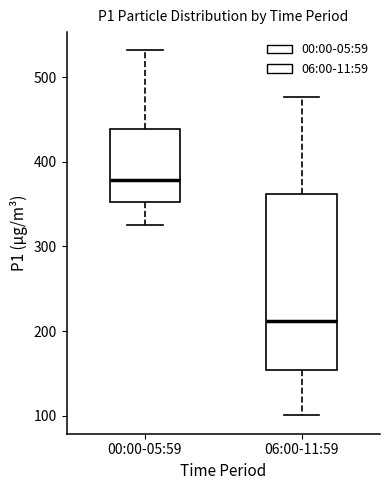

Which box's median line is the lowest?

06:00-11:59